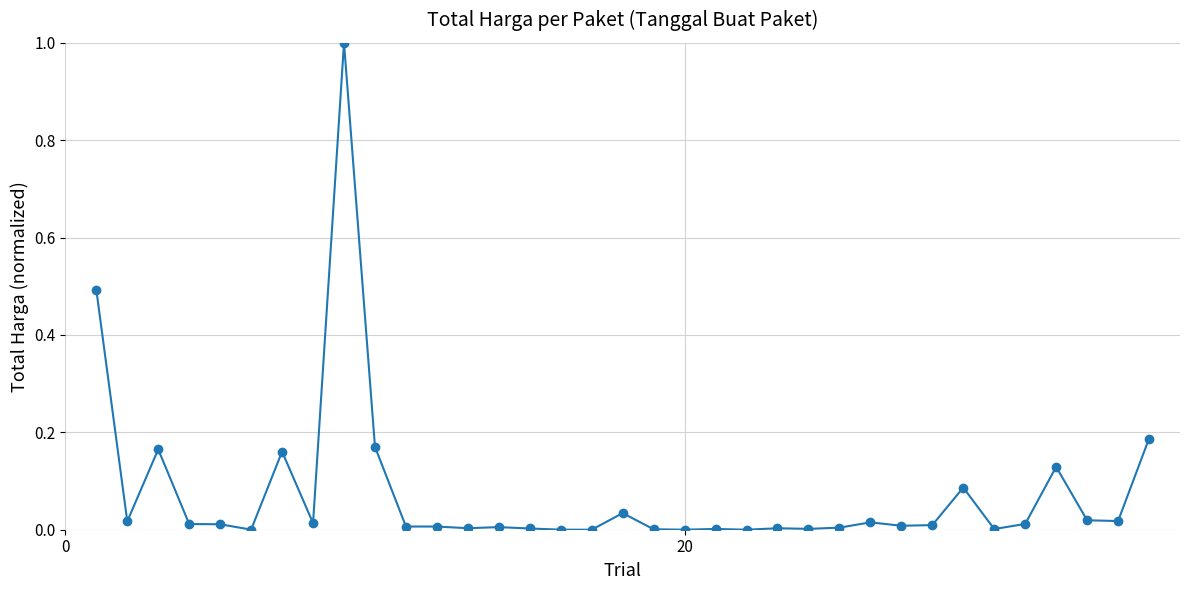

What is the maximum value shown in the chart?

1.0